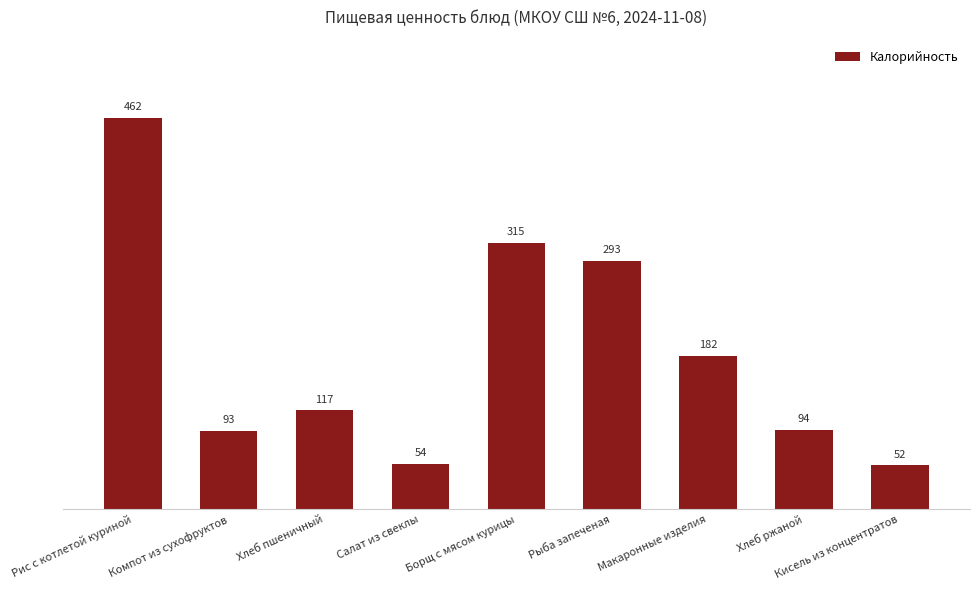

What is the label of the 7th bar from the left?

Макаронные изделия